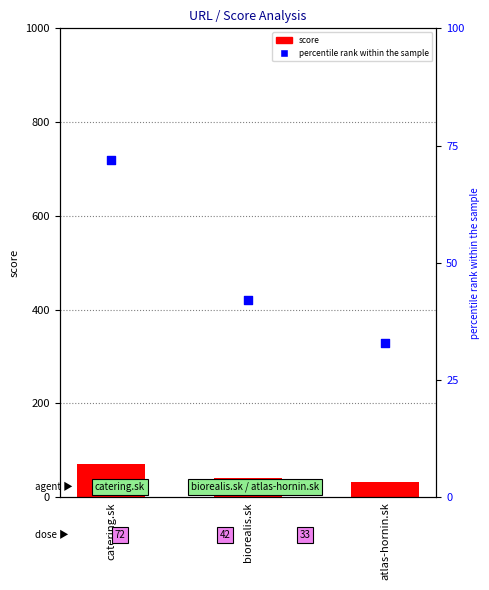

What are all the series names shown in the legend?

score, percentile rank within the sample